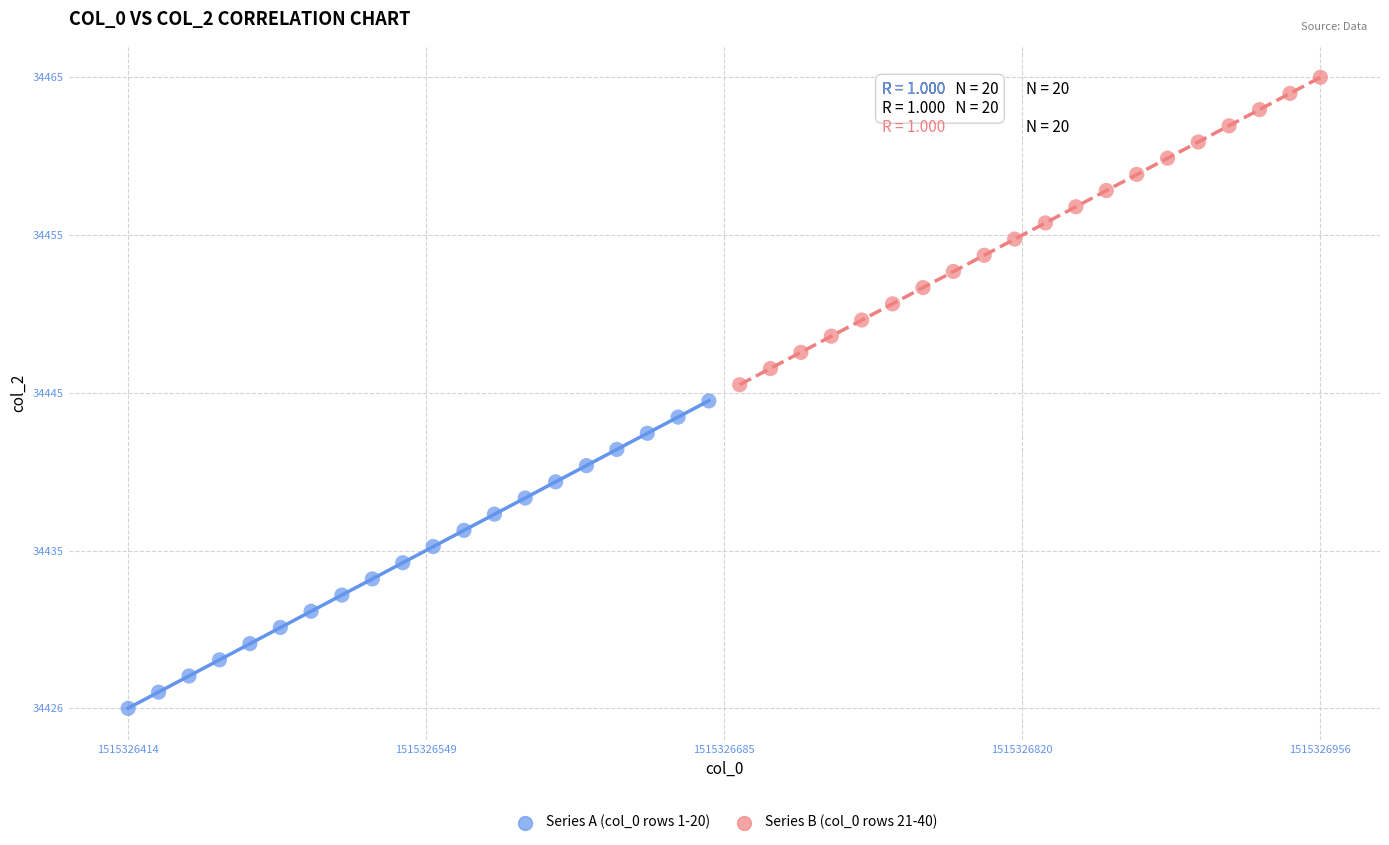

What are all the series names shown in the legend?

Series A (col_0 rows 1-20), Series B (col_0 rows 21-40)